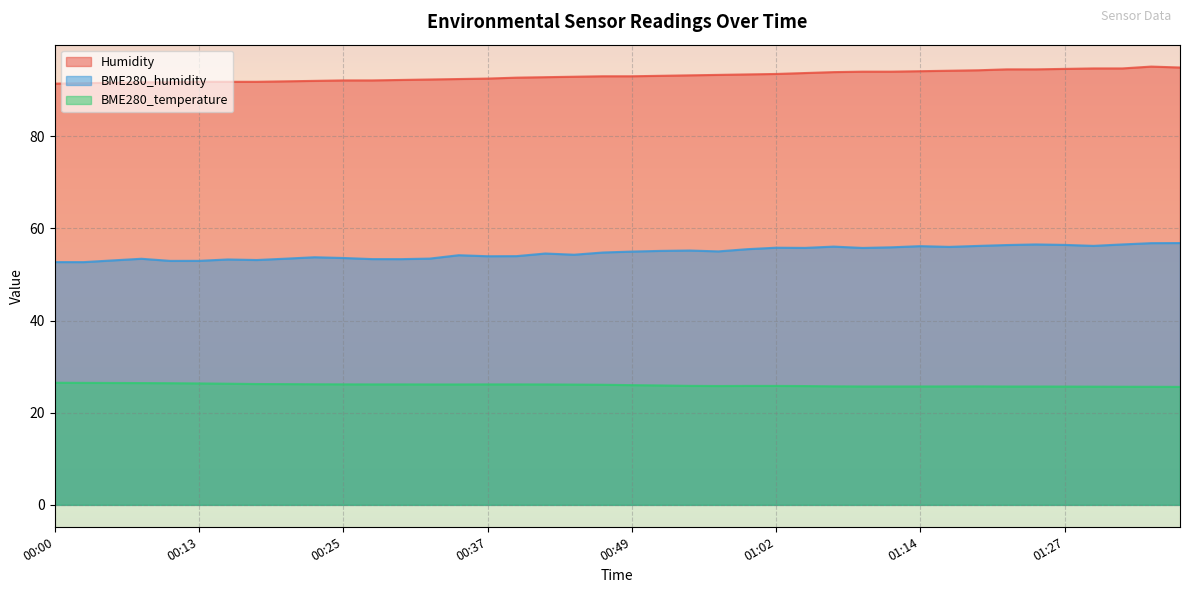

At which category is the sum across all series the highest?

01:35